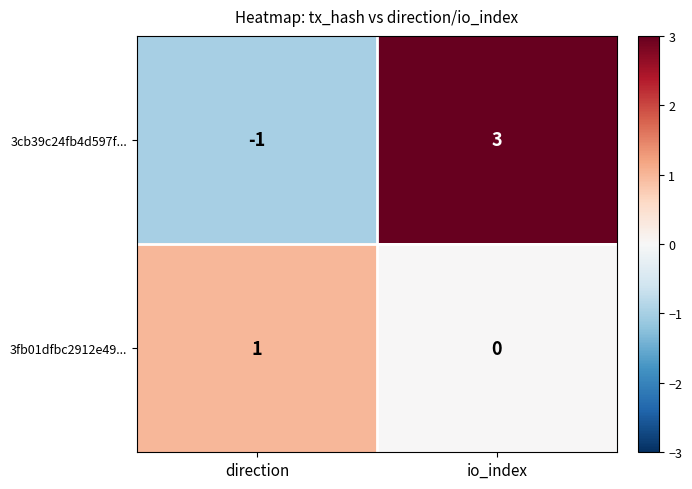

Which series has the widest spread of values?

3cb39c24fb4d597f...